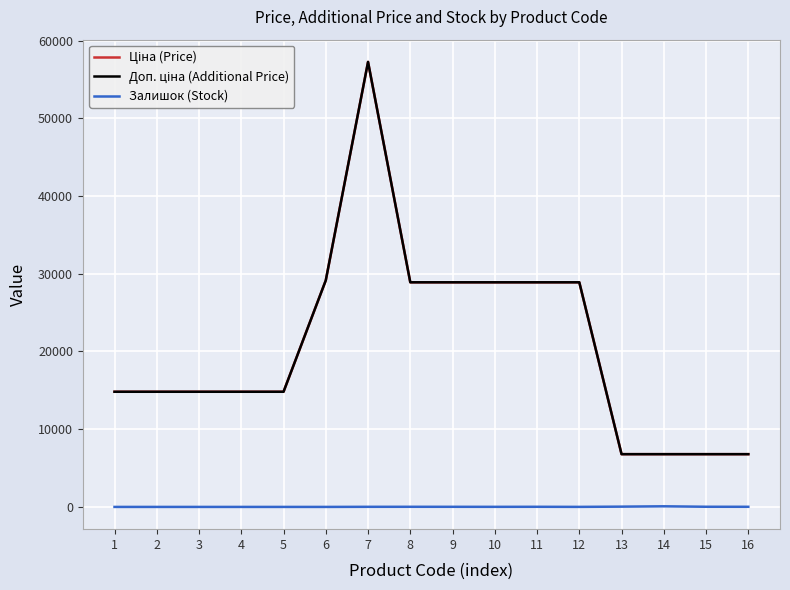

What is the total value across all series at 13?

13609.3